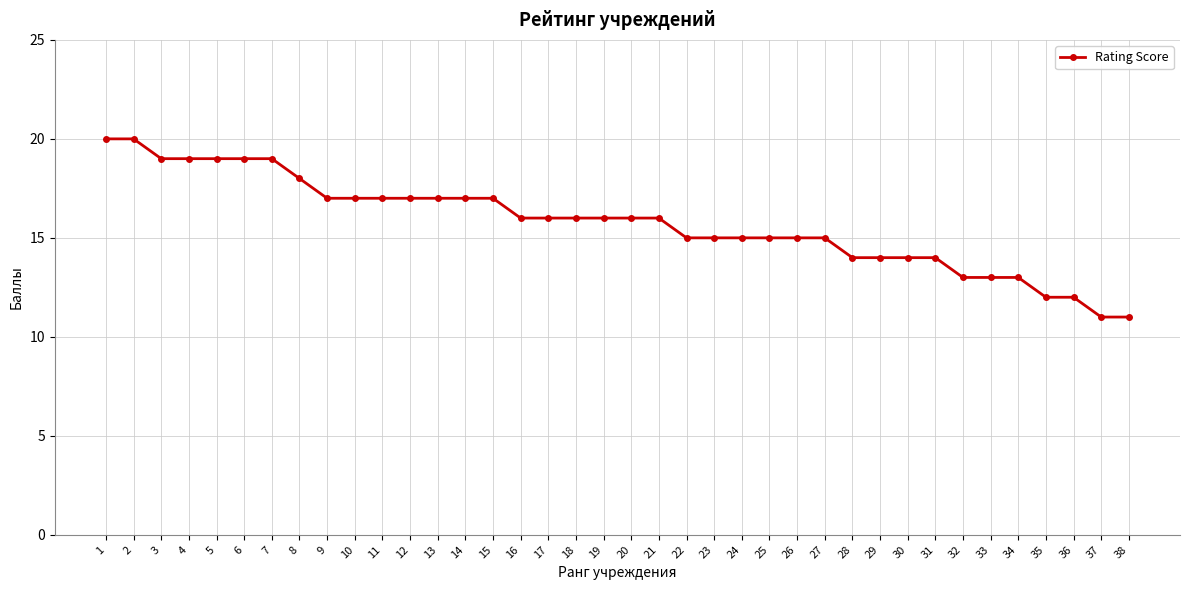

How many lines are shown in the chart?

1